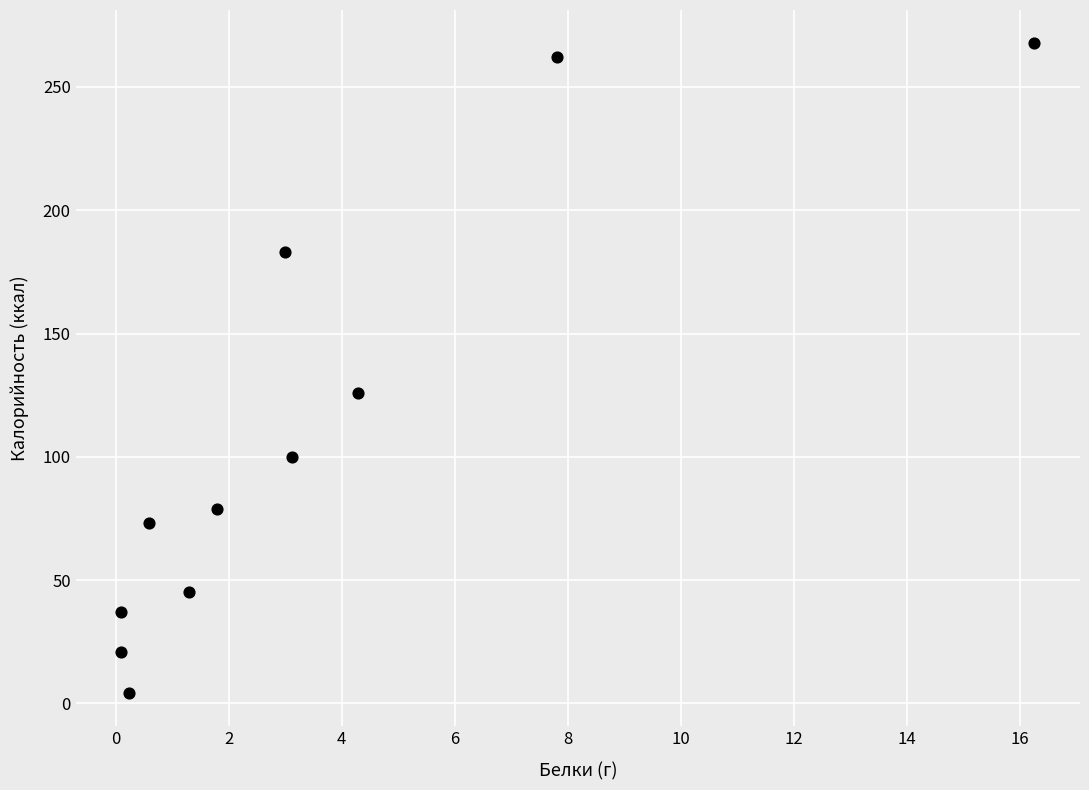

What Y value in the scatter plot is closest to 136?

126